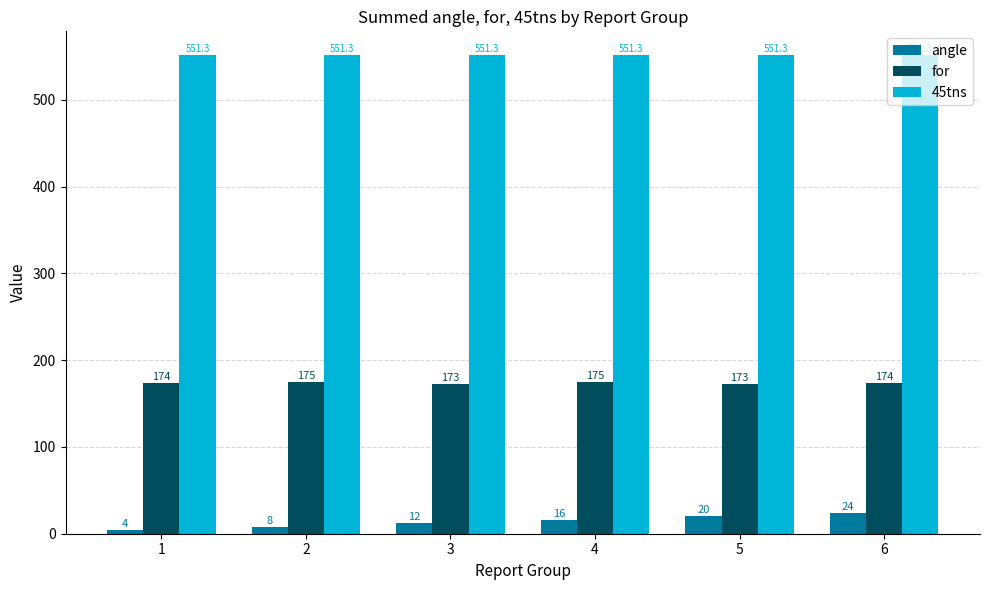

The 45tns series shows 350.0 at 6. True or false?

False